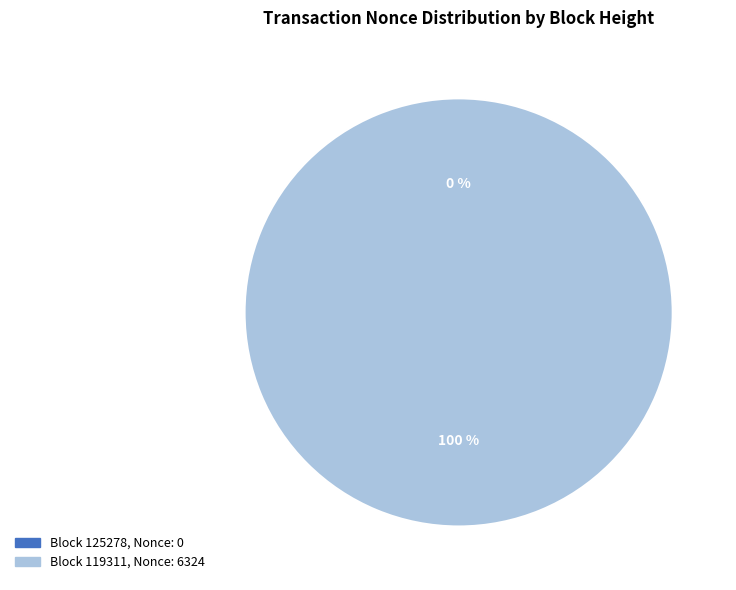

How many segments does this pie chart have?

2